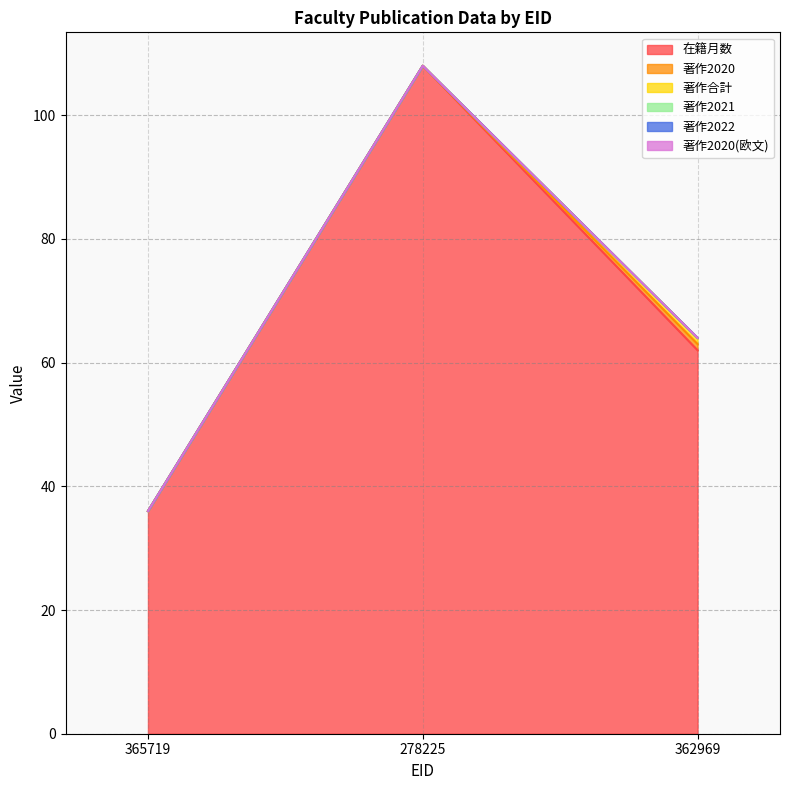

At how many categories does at least one series exceed 1?

3